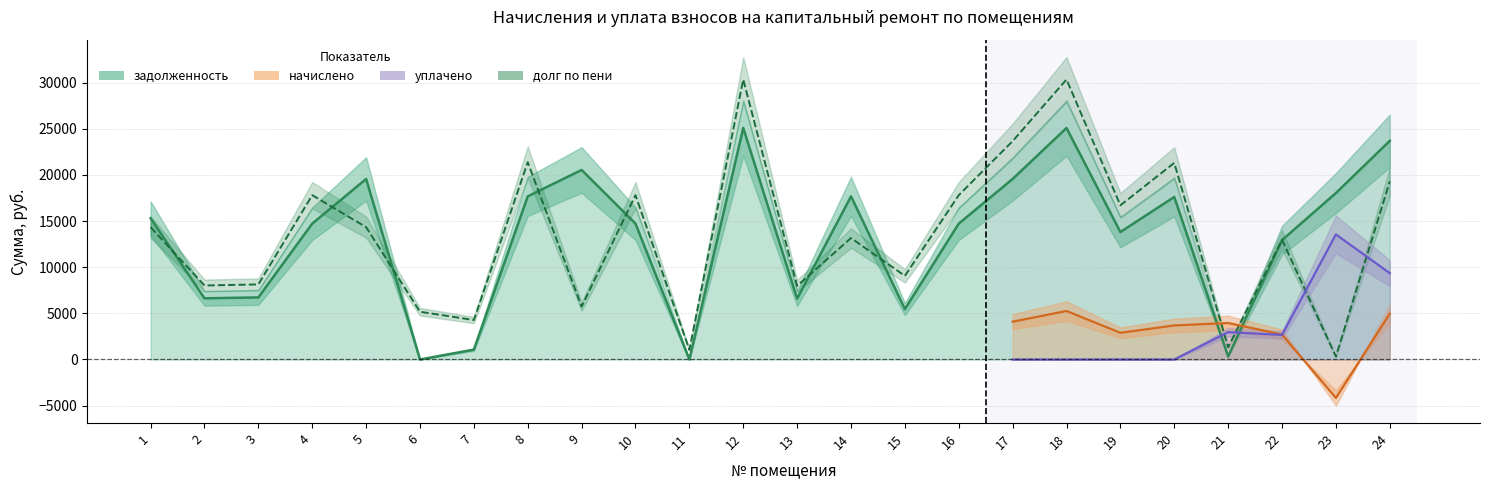

Which label corresponds to the smallest value in the chart?

23